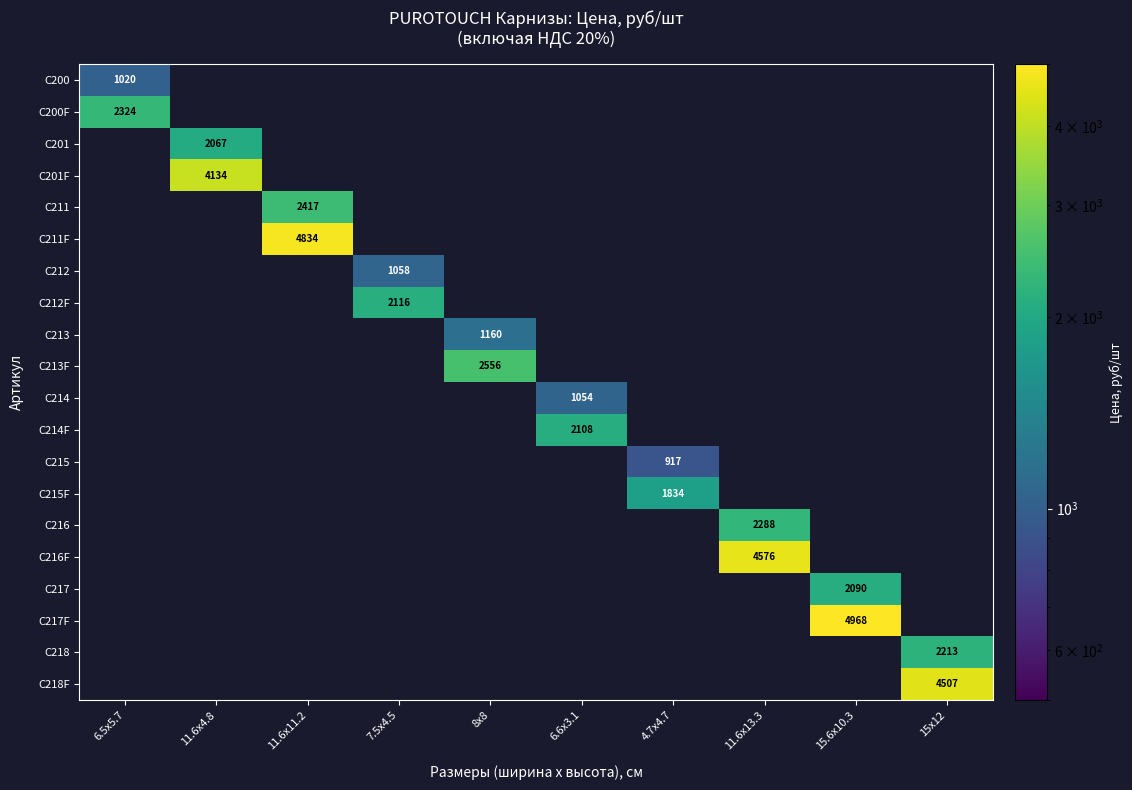

Is it true that C201F equals 4134 at 11.6x4.8?

True